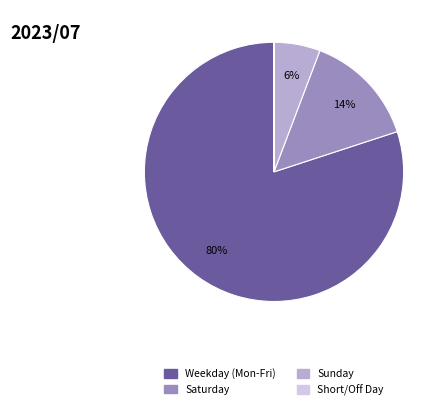

To the nearest percent, what is the difference between the largest and smallest slice percentages?

80%